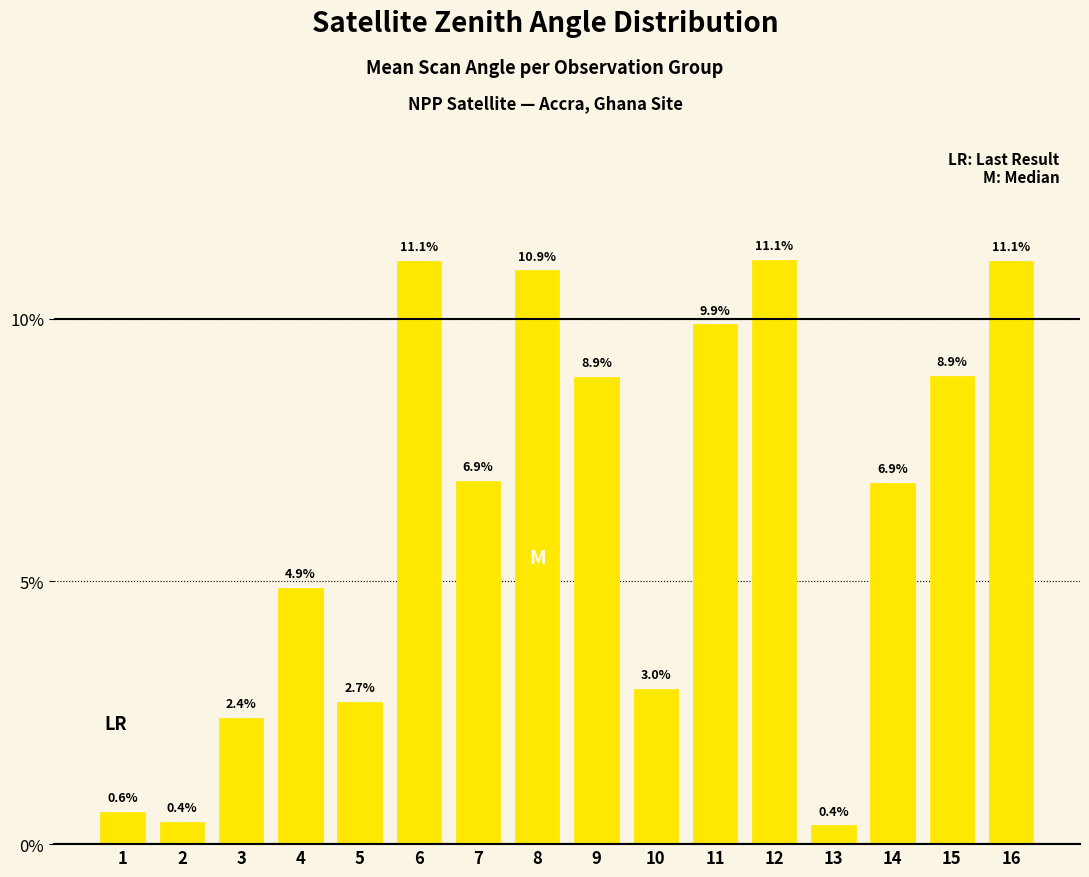

Are the bars grouped side by side (vs. stacked)?

No